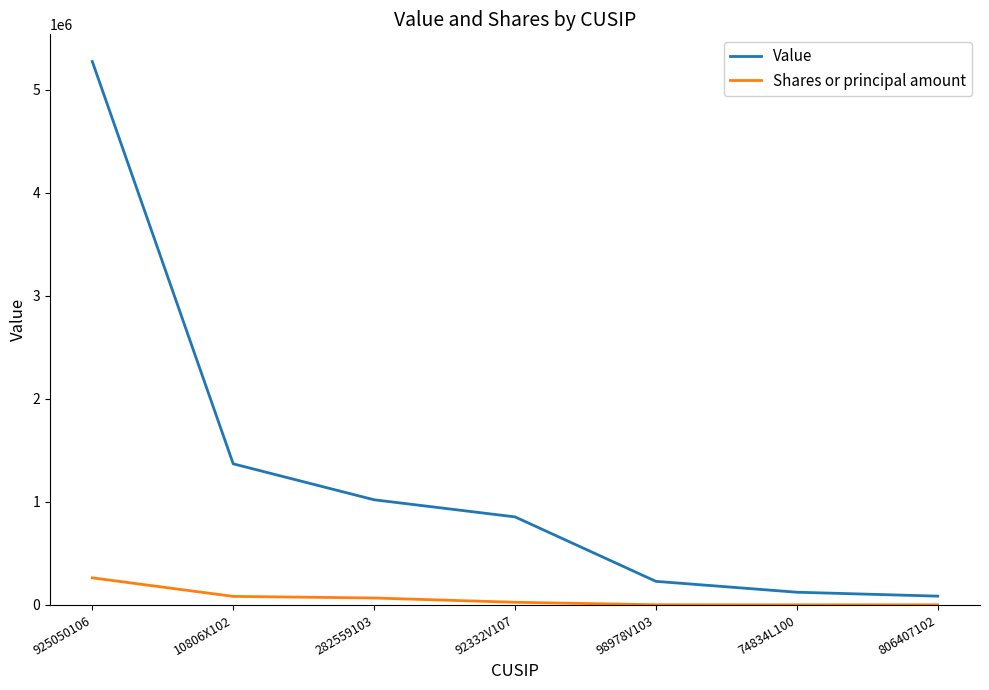

Which series has the widest spread of values?

Value